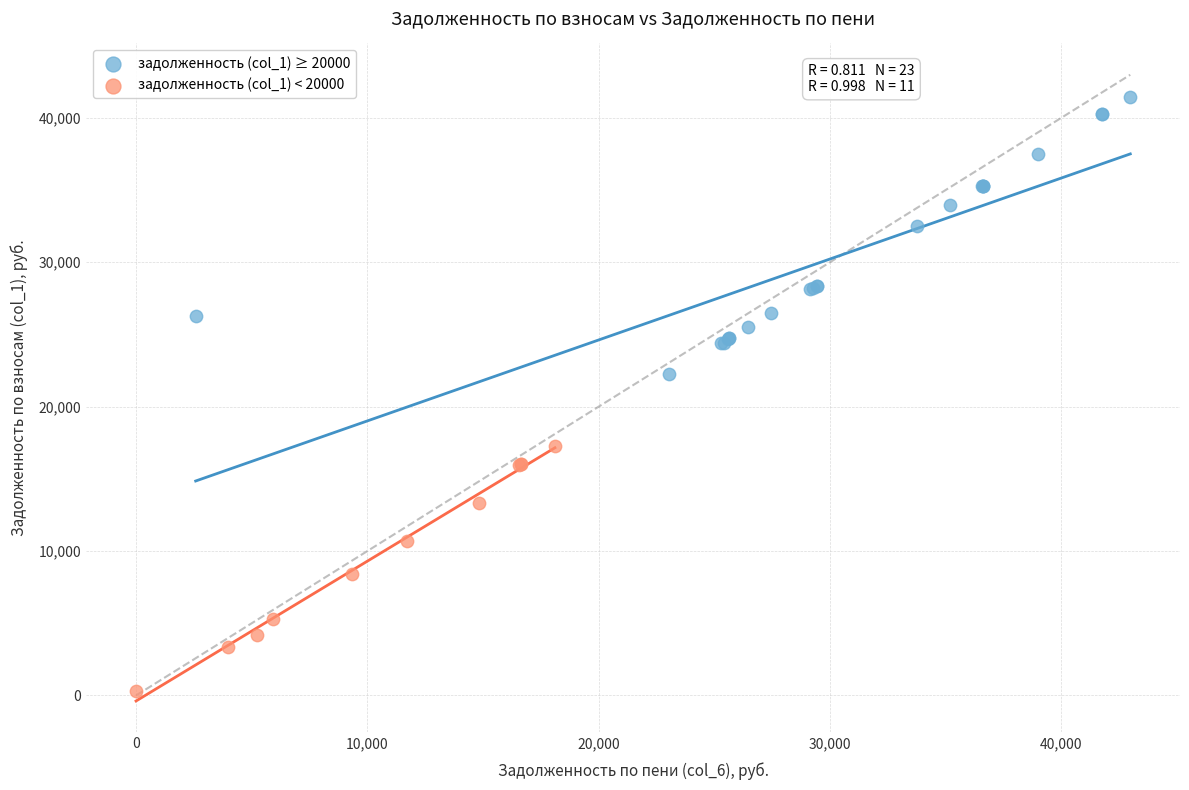

Which series has the widest spread of Y values?

задолженность (col_1) ≥ 20000